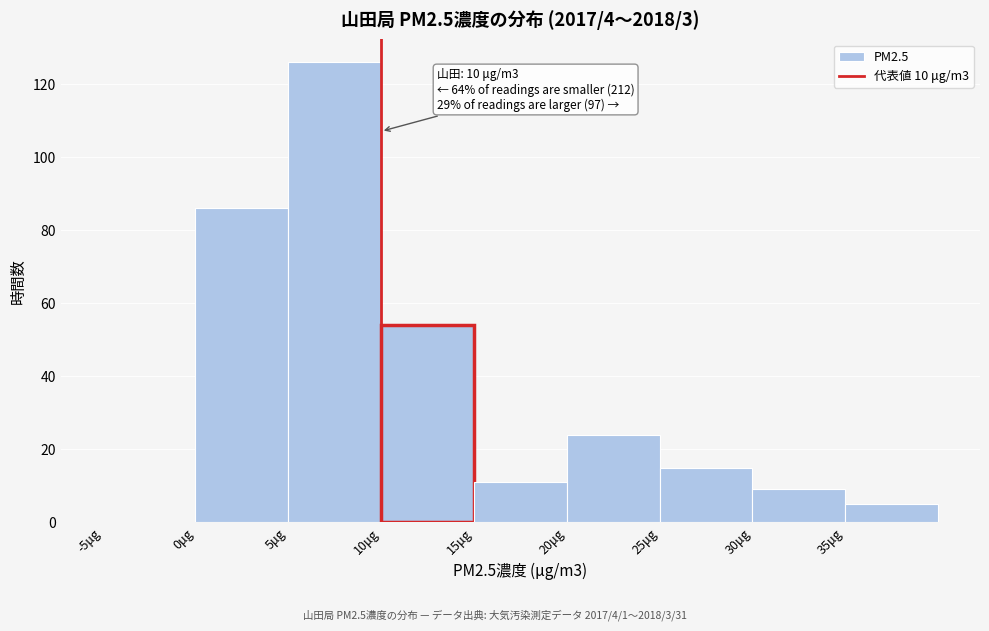

Which range on the x-axis has the tallest bar?

5 to 10